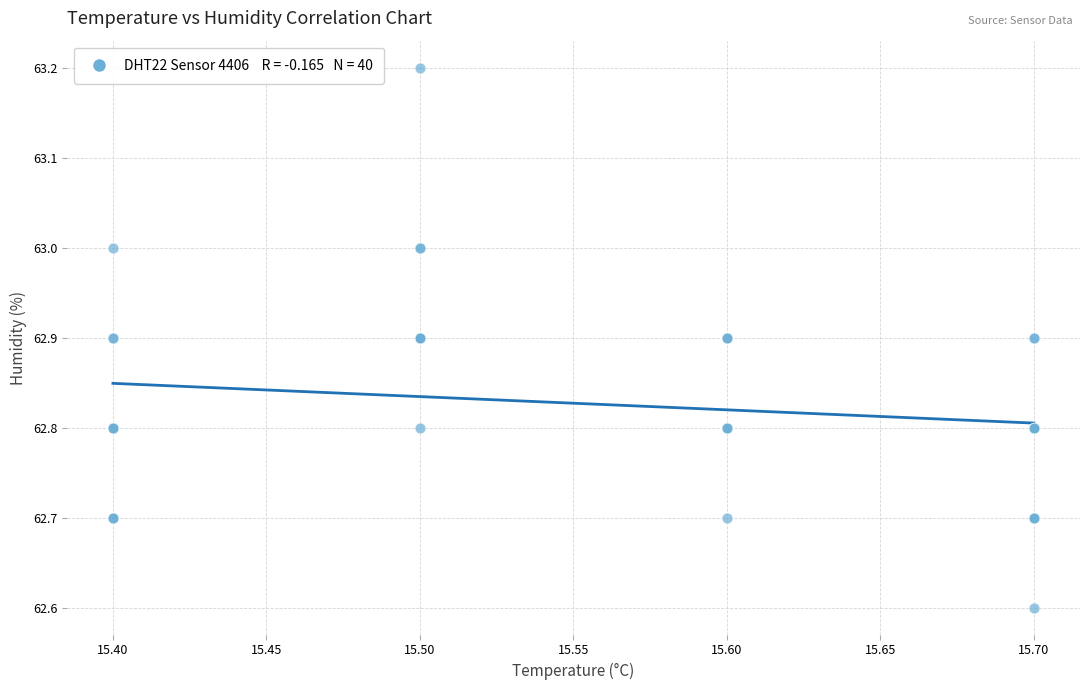

What Y value in the scatter plot is closest to 62?

62.6